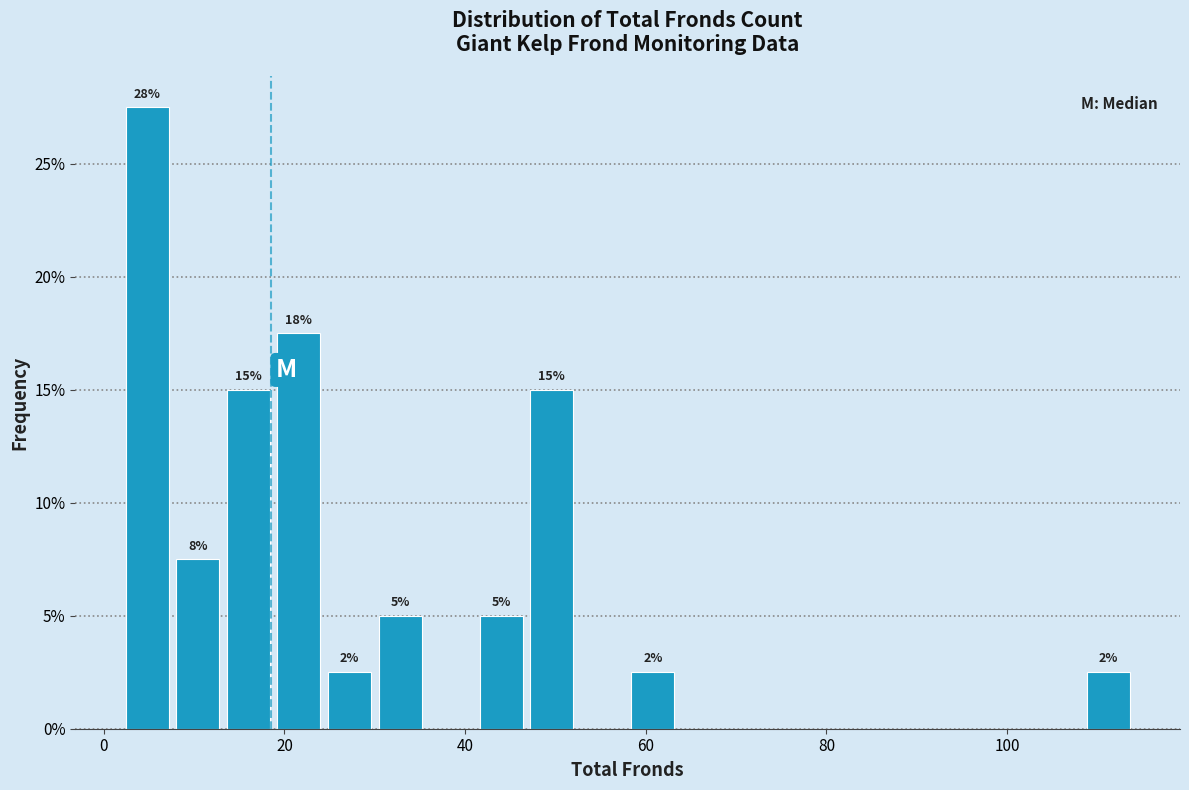

Read against the x-axis, roughly where is the centre of the tallest bar?

4